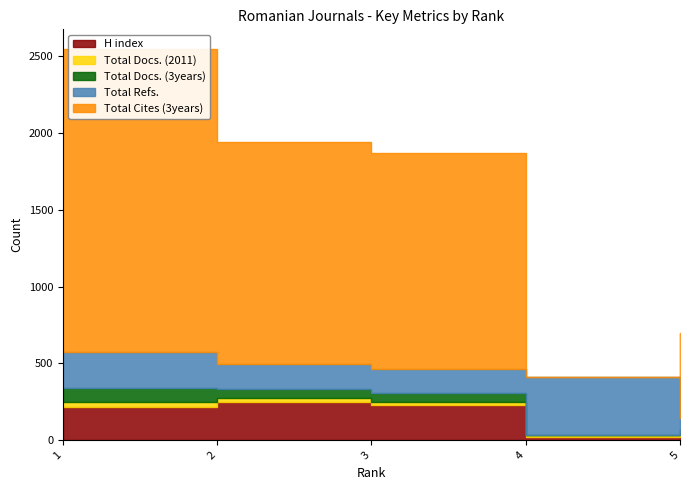

Is it true that Total Cites (3years) equals 279 at 5?

False